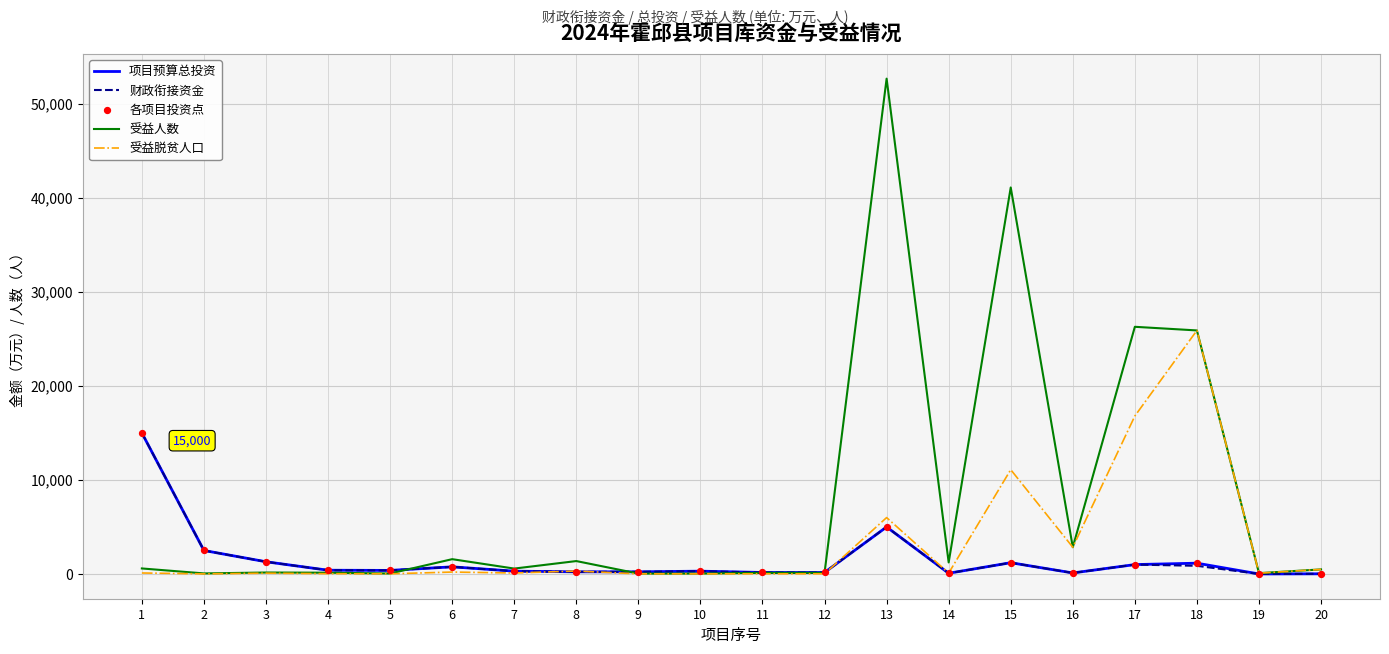

Between 3 and 17, which series saw the biggest shift?

受益人数